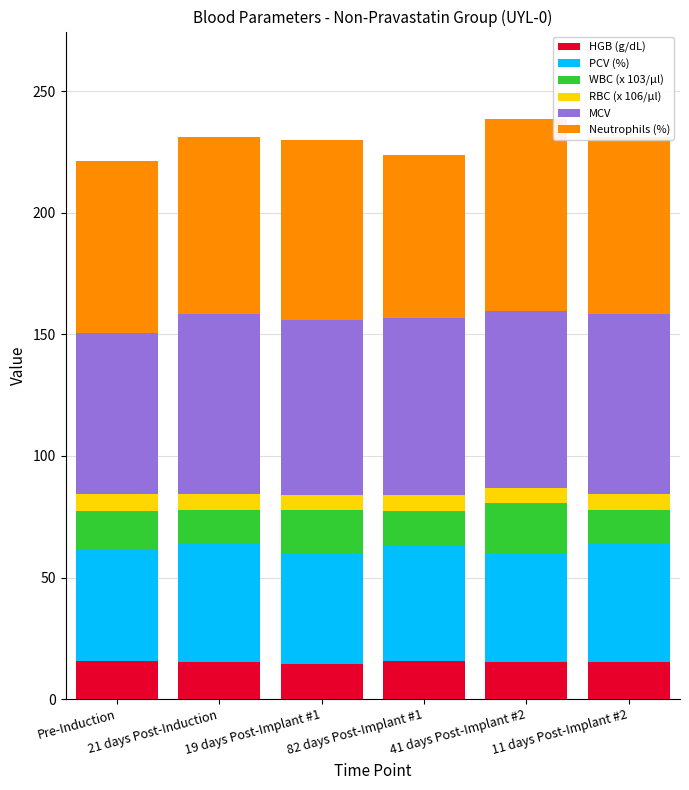

What are all the series names shown in the legend?

HGB (g/dL), PCV (%), WBC (x 103/µl), RBC (x 106/µl), MCV, Neutrophils (%)